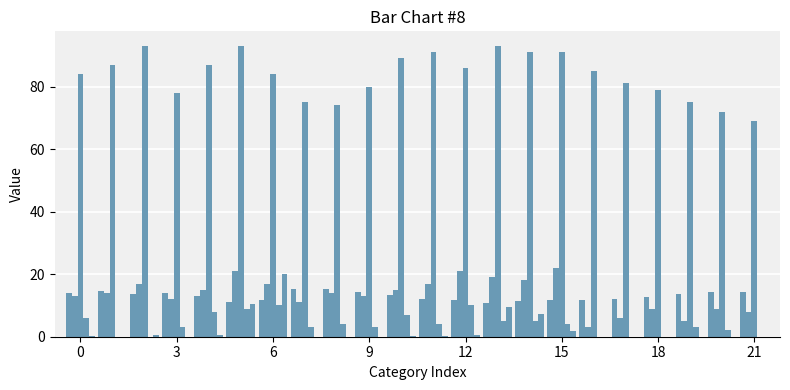

How many groups of bars are there?

22